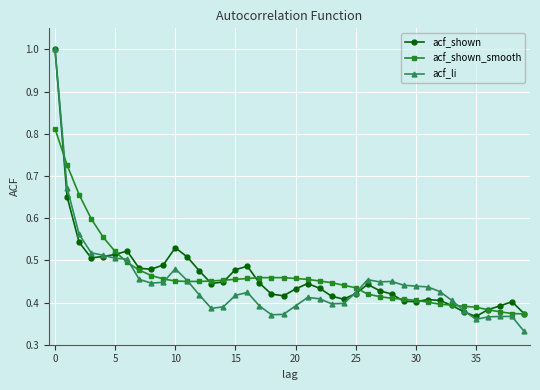

Which series has the widest spread of values?

acf_li